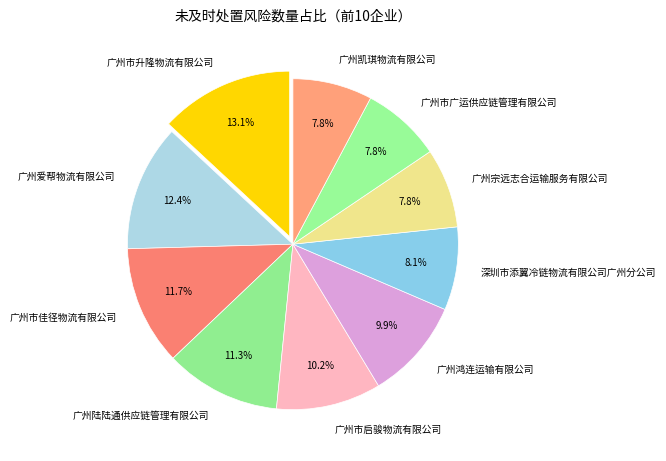

Does any single category account for the majority?

No